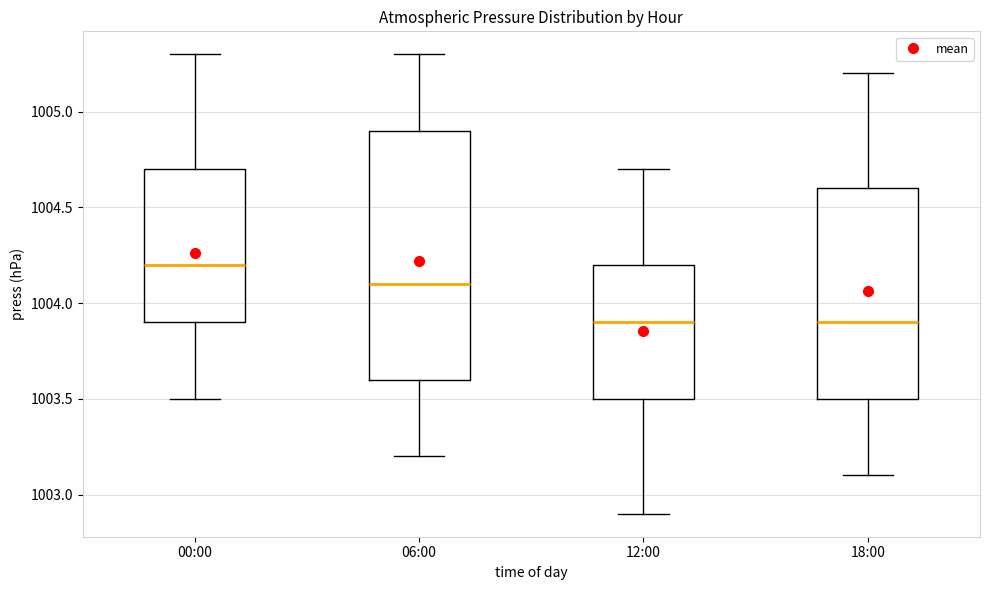

Reading left to right, transcribe this box plot: for each box, give where its median line is, the range the box spans, and where its two whiskers end, as read against the y-axis. The values are not printed on the chart, so give them approximately, as read against the axis.

00:00: median 1004.2, box 1003.9 to 1004.7, whiskers 1003.5 to 1005.3
06:00: median 1004.1, box 1003.6 to 1004.9, whiskers 1003.2 to 1005.3
12:00: median 1003.9, box 1003.5 to 1004.2, whiskers 1002.9 to 1004.7
18:00: median 1003.9, box 1003.5 to 1004.6, whiskers 1003.1 to 1005.2